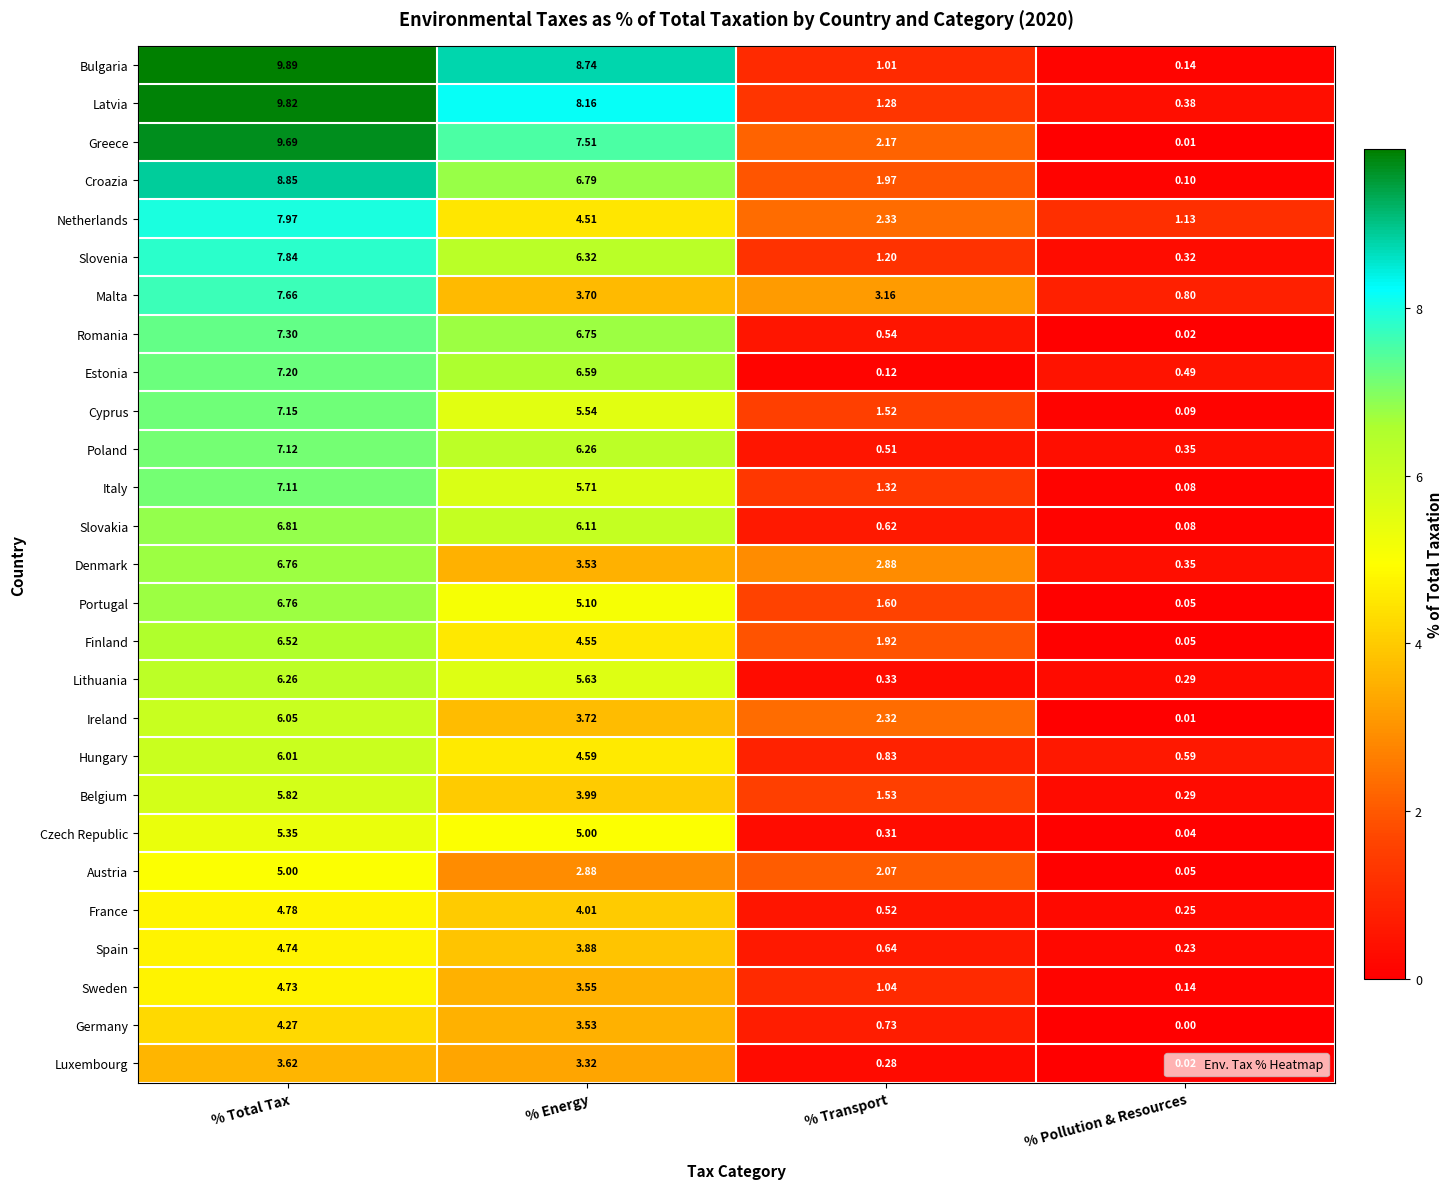

Rank the series at % Transport from lowest to highest value.

Estonia, Luxembourg, Czech Republic, Lithuania, Poland, France, Romania, Slovakia, Spain, Germany, Hungary, Bulgaria, Sweden, Slovenia, Latvia, Italy, Cyprus, Belgium, Portugal, Finland, Croazia, Austria, Greece, Ireland, Netherlands, Denmark, Malta